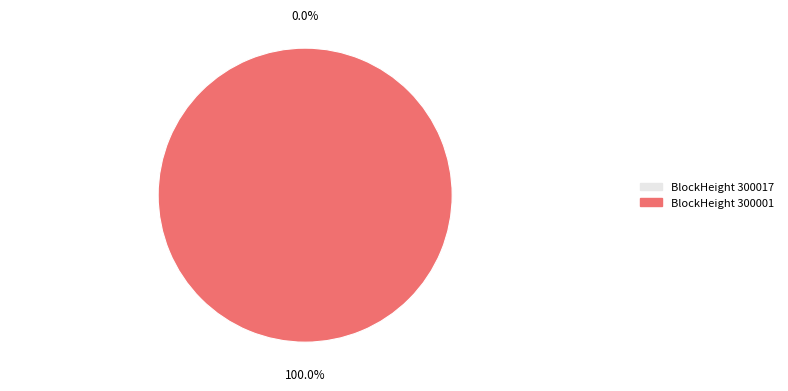

Is there any slice that represents more than half of the pie?

Yes